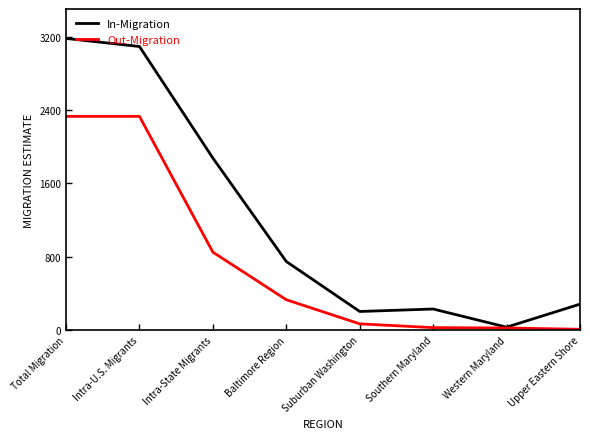

At how many categories does at least one series exceed 2446?

2